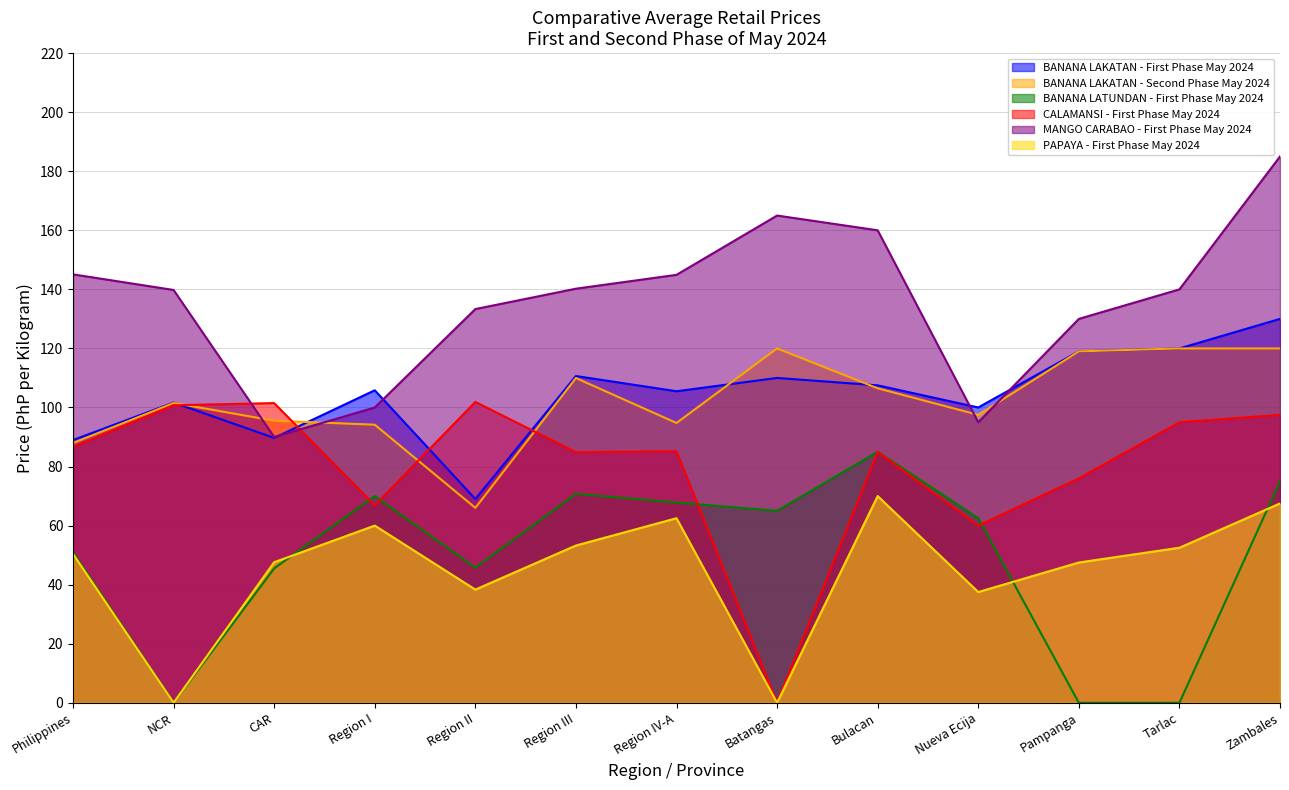

The BANANA LAKATAN - Second Phase May 2024 series shows 211.1 at Tarlac. True or false?

False